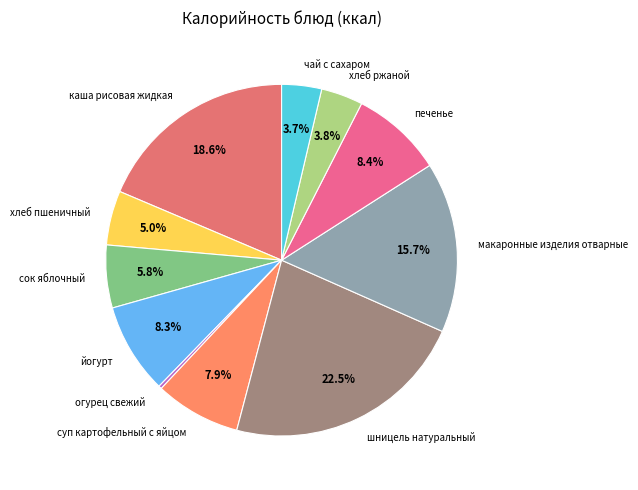

Combined, do печенье and шницель натуральный account for over 50%?

No